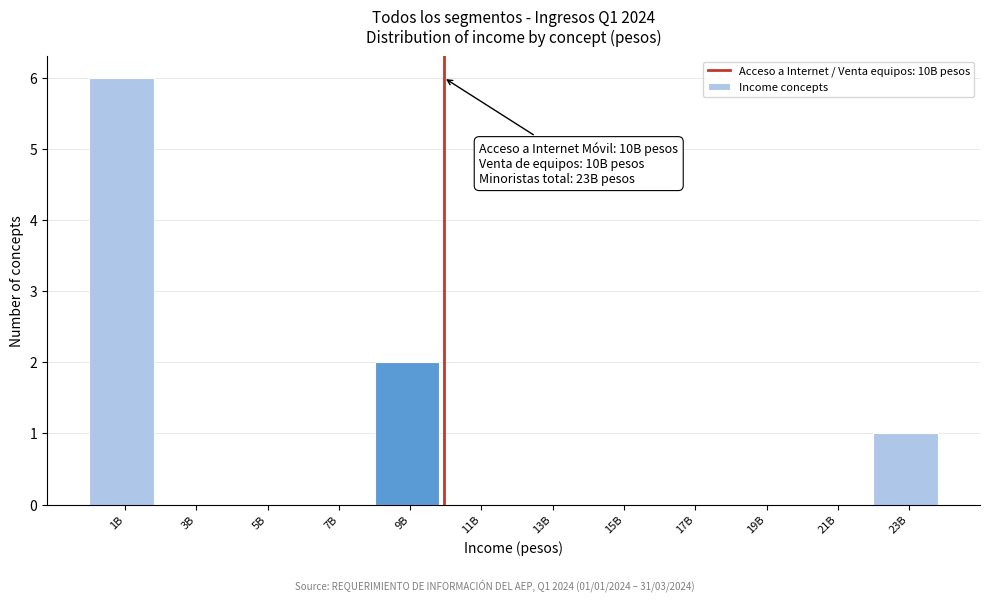

Reading left to right, what are all the values shown in this chart?

1B=6	3B=0	5B=0	7B=0	9B=2	11B=0	13B=0	15B=0	17B=0	19B=0	21B=0	23B=1